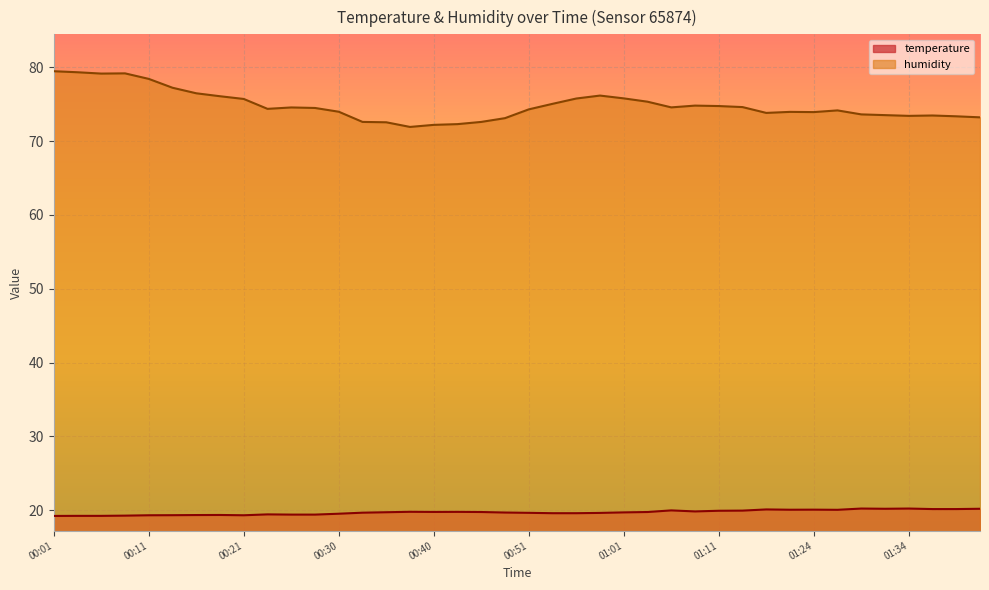

Does the chart display data point markers on the line(s)?

No